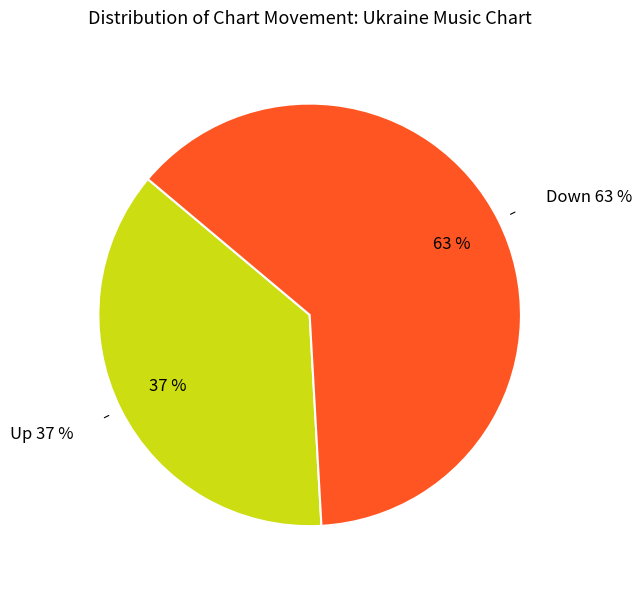

What is the change in value from up to down?

+26